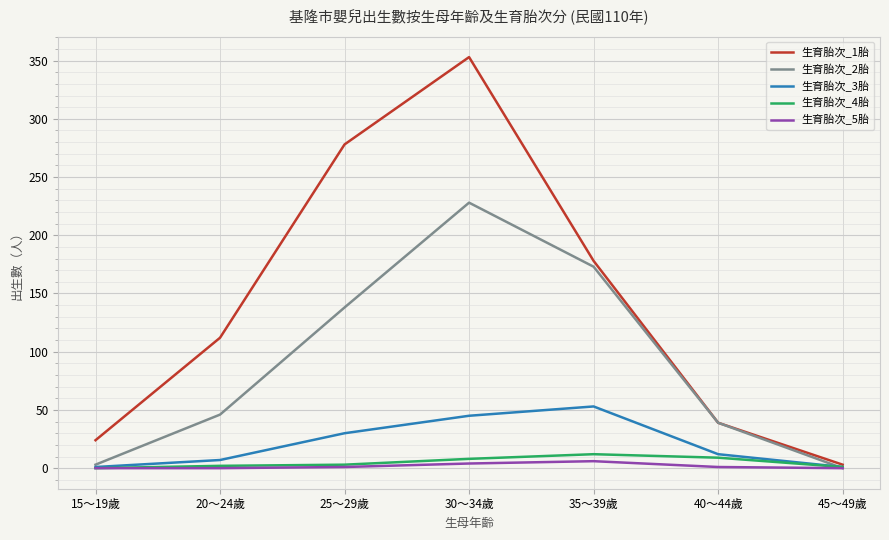

At which category is the sum across all series the highest?

30～34歲